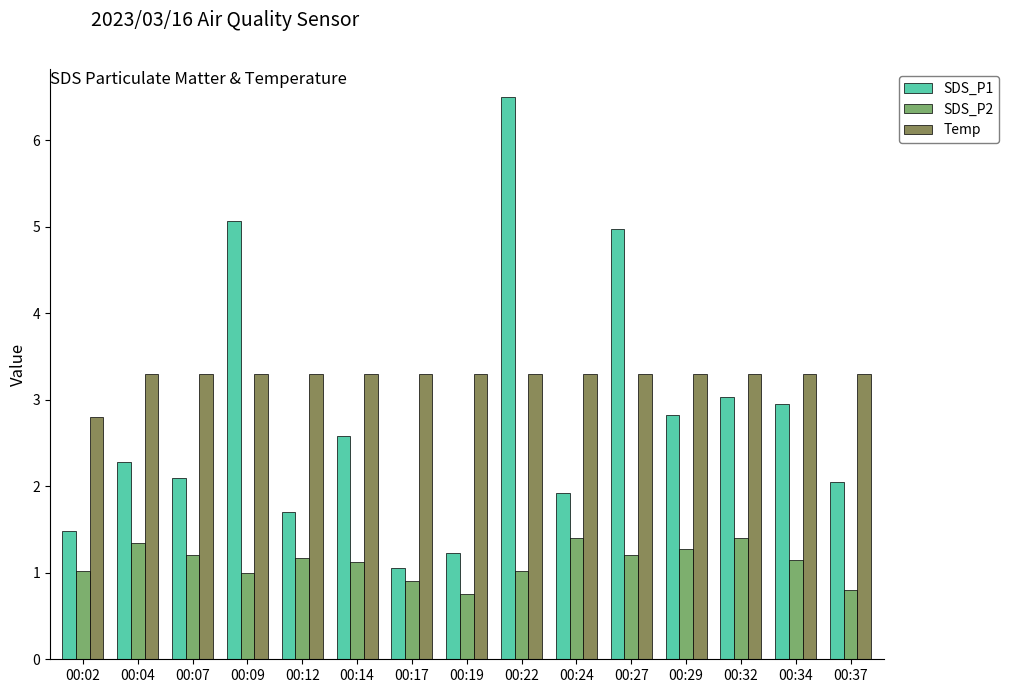

Which series has the largest total across all categories?

Temp